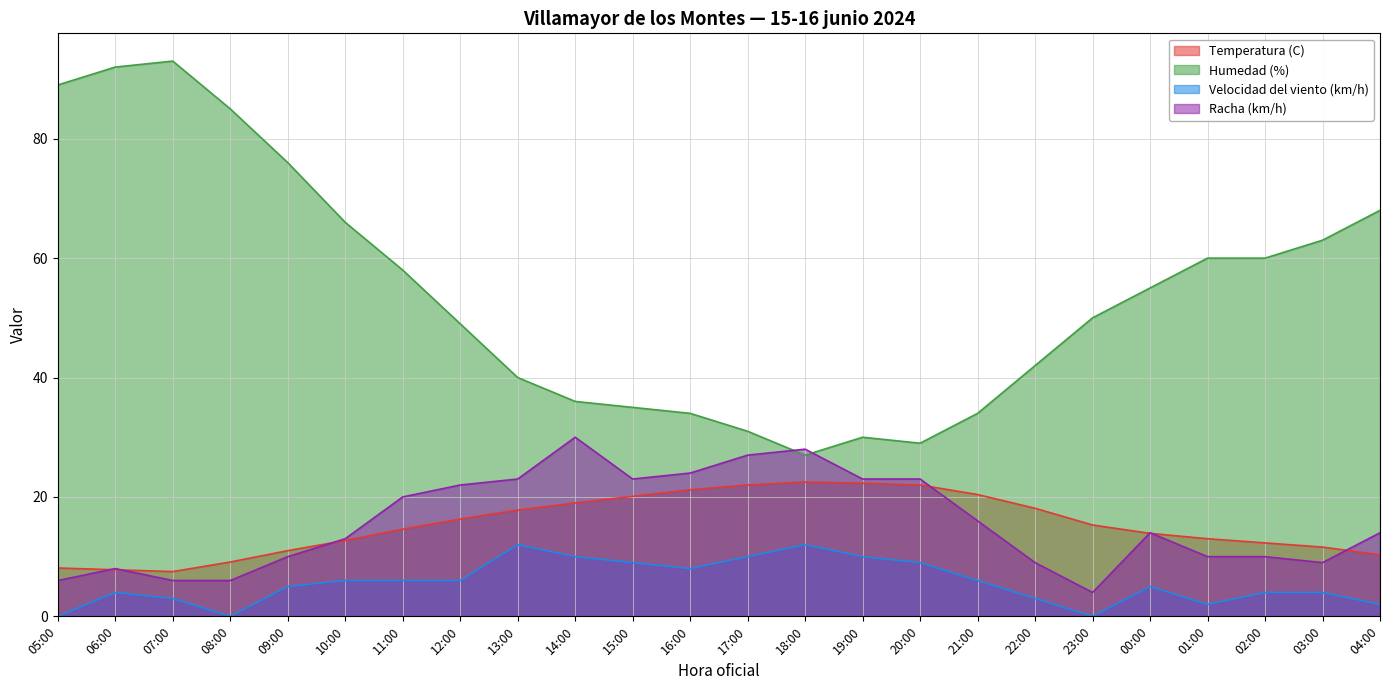

What is the greatest value displayed?

93.0